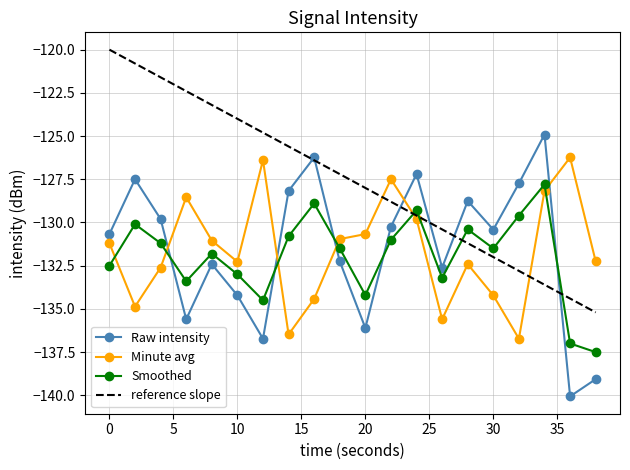

What is the minimum value shown in the chart?

-140.1